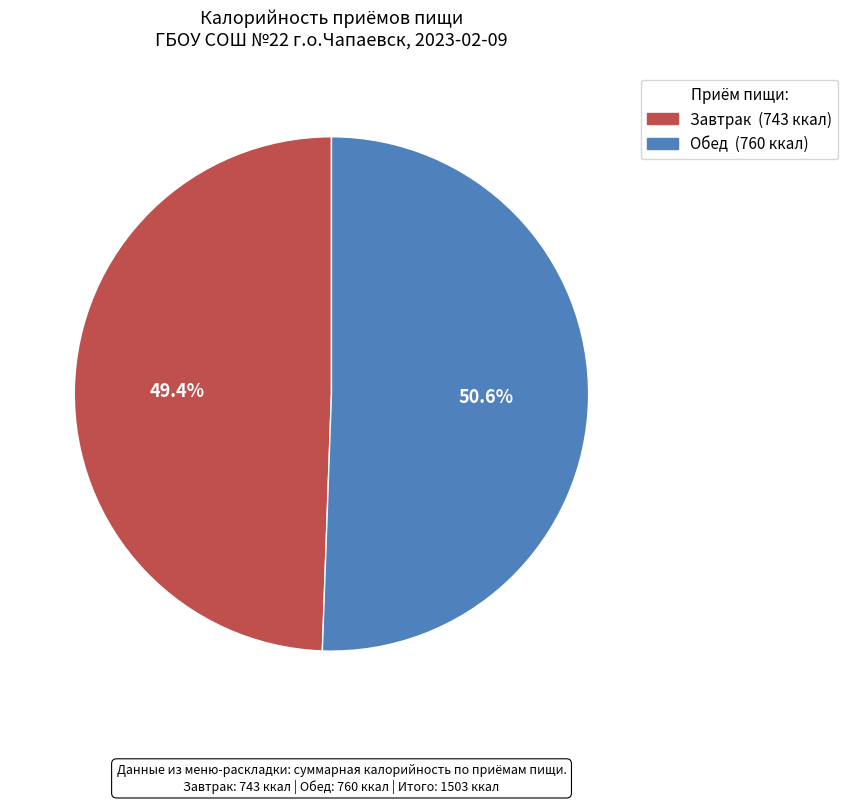

To the nearest percent, what is the difference between the largest and smallest slice percentages?

1%